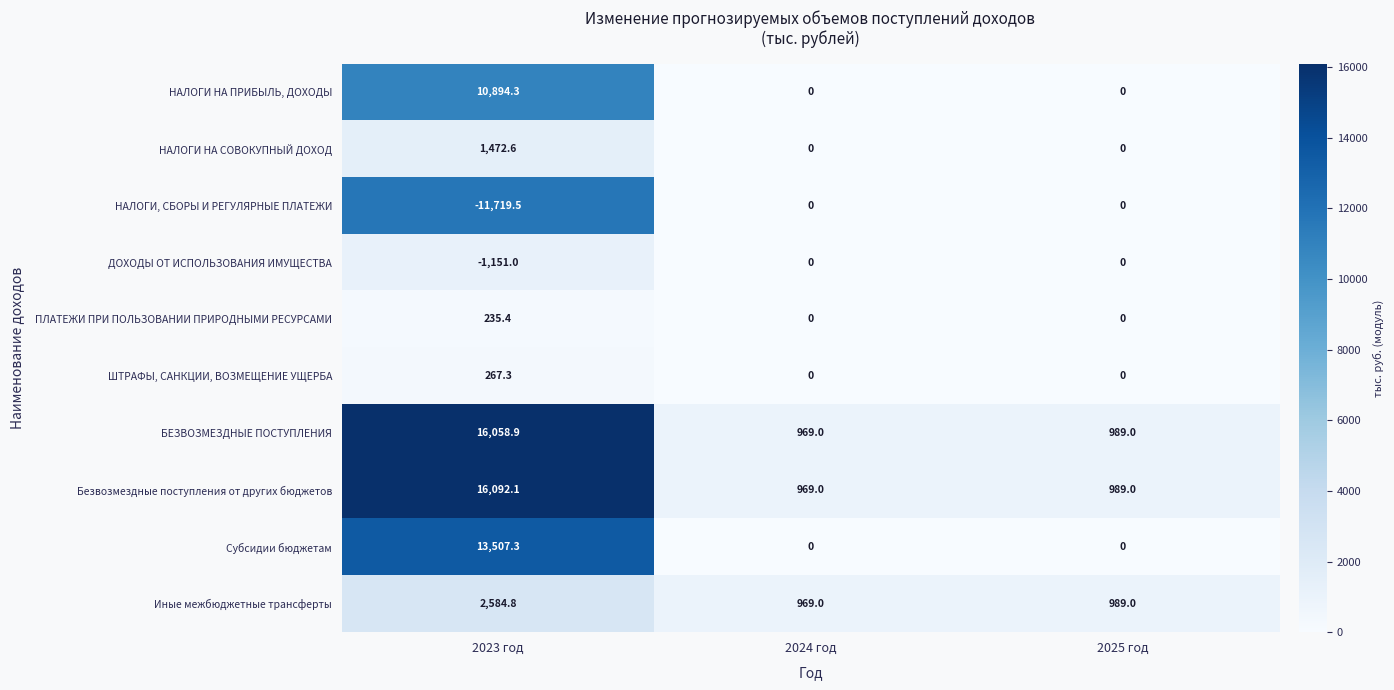

What is the average value of the ПЛАТЕЖИ ПРИ ПОЛЬЗОВАНИИ ПРИРОДНЫМИ РЕСУРСАМИ series?

78.5